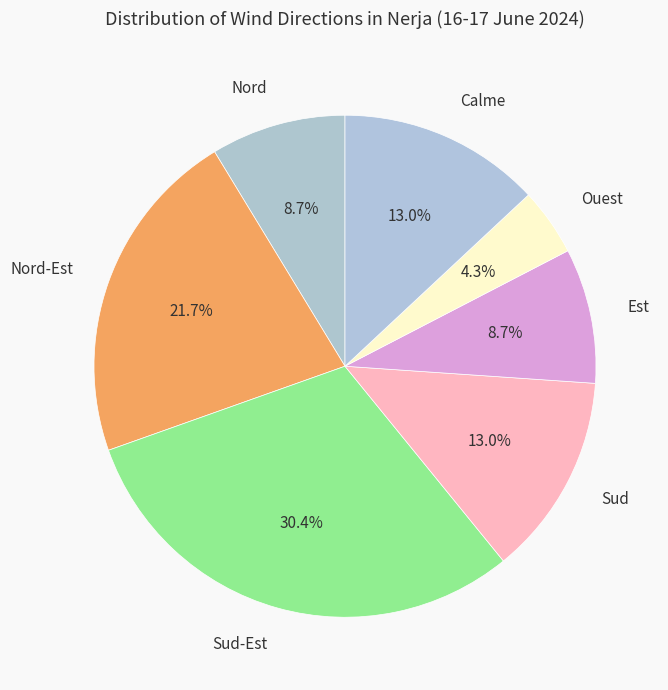

To the nearest percent, what is the average slice percentage?

14%